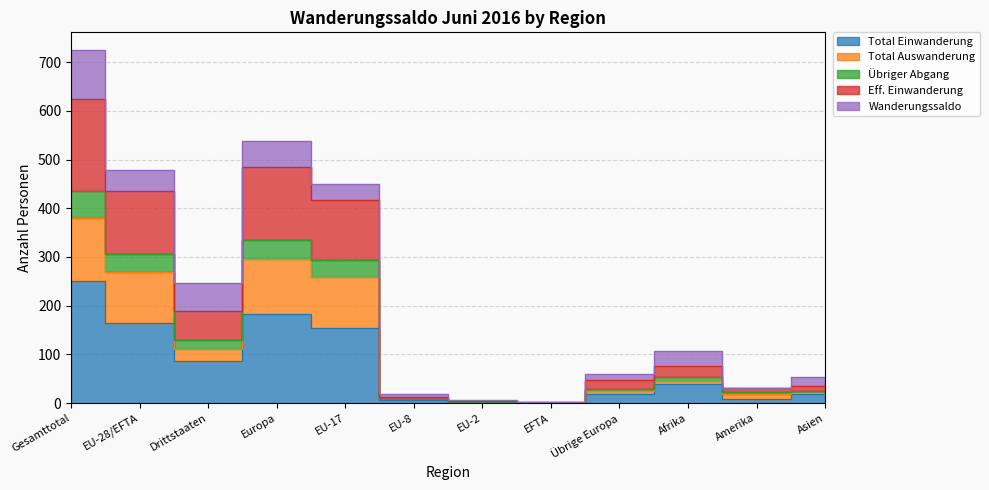

Between EU-2 and Asien, which is larger?

Asien